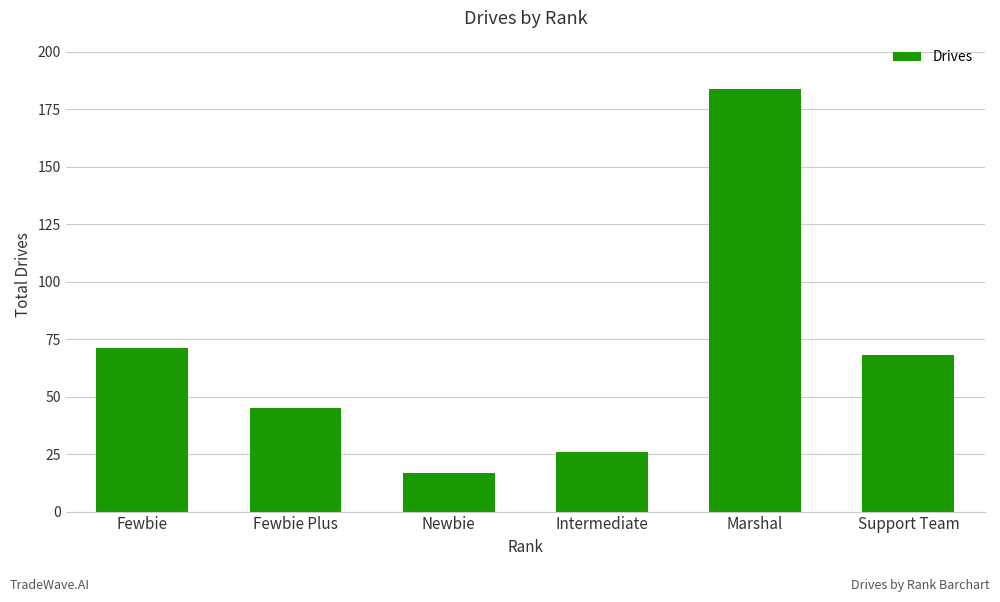

List the labels in order of value, smallest first.

Newbie, Intermediate, Fewbie Plus, Support Team, Fewbie, Marshal